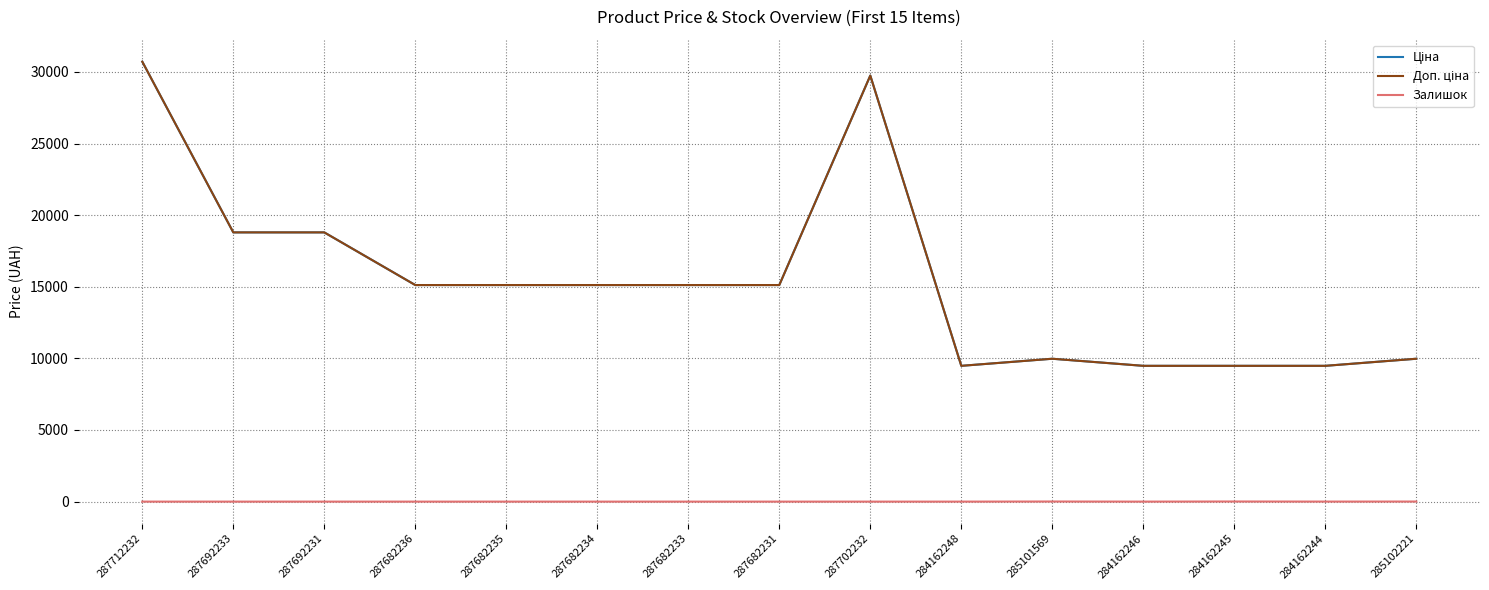

Between 285101569 and 287682234, which is larger?

287682234